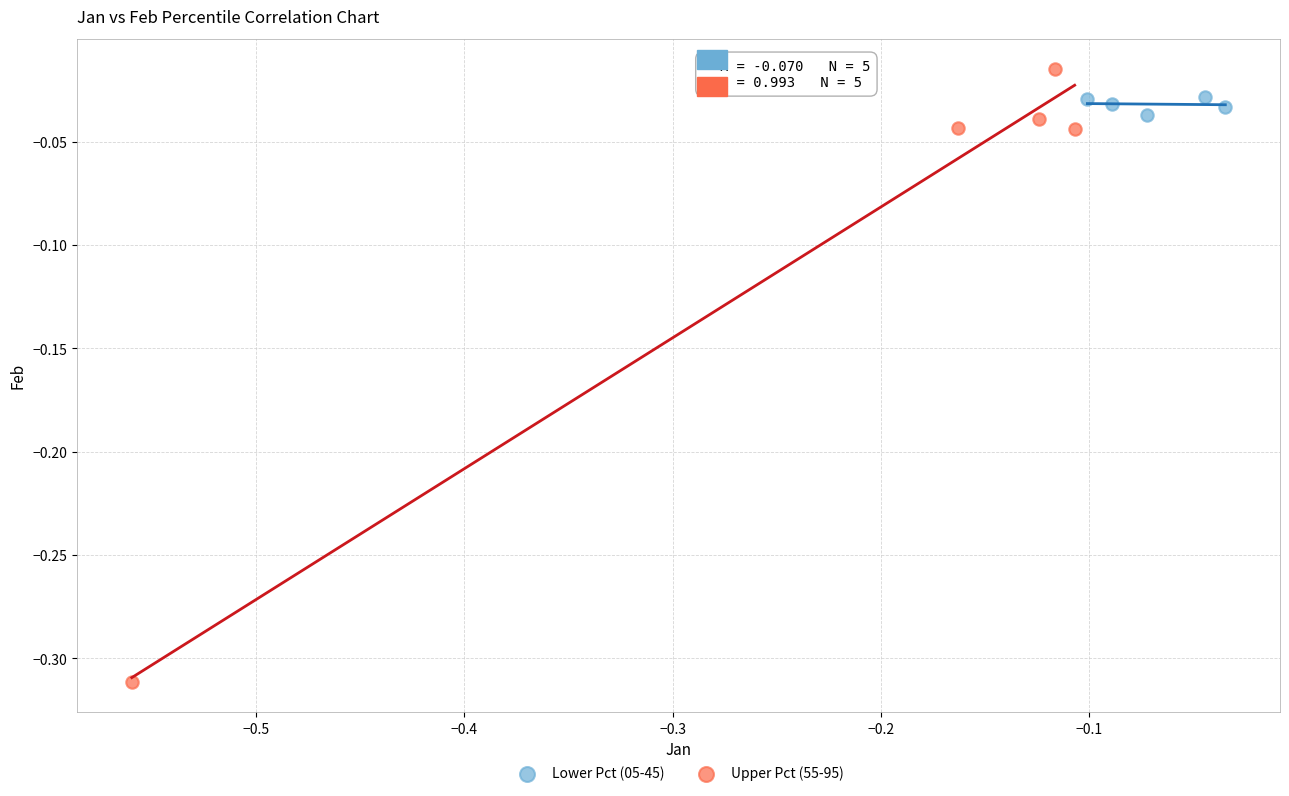

Which series has the largest Y range (max minus min)?

Upper Pct (55-95)